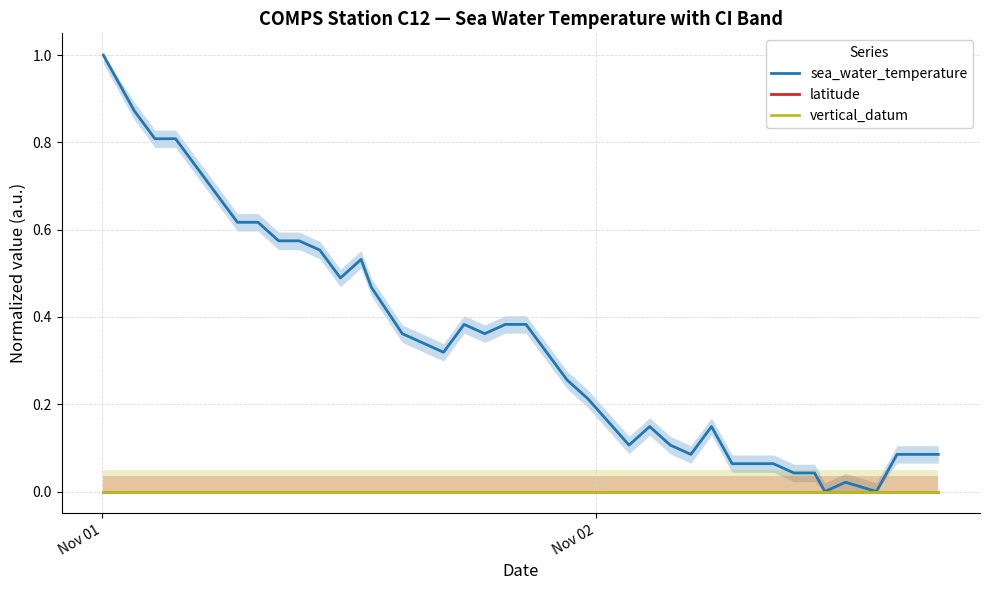

List the series in order of their peak value, highest first.

sea_water_temperature, latitude, vertical_datum